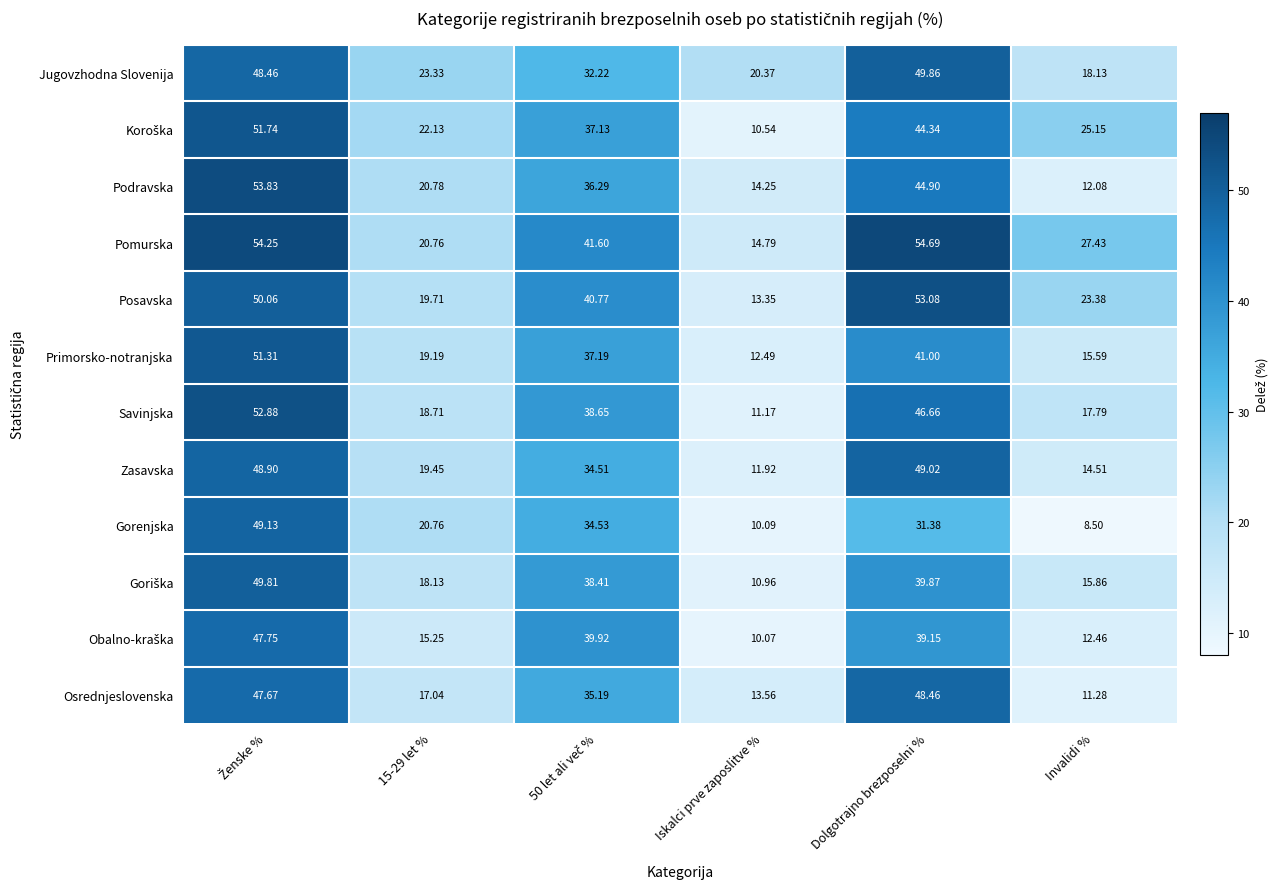

At which category does the chart reach its peak across all series?

Dolgotrajno brezposelni %